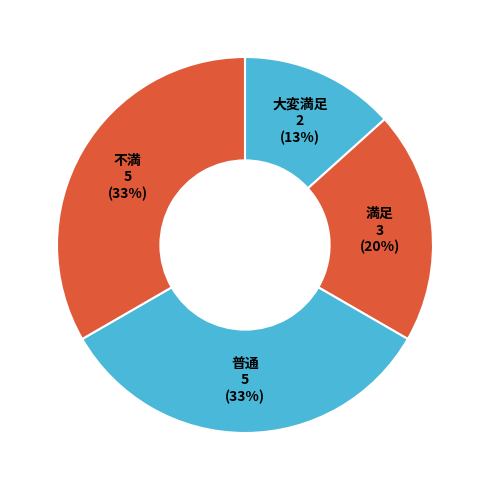

Is there any slice that represents more than half of the pie?

No